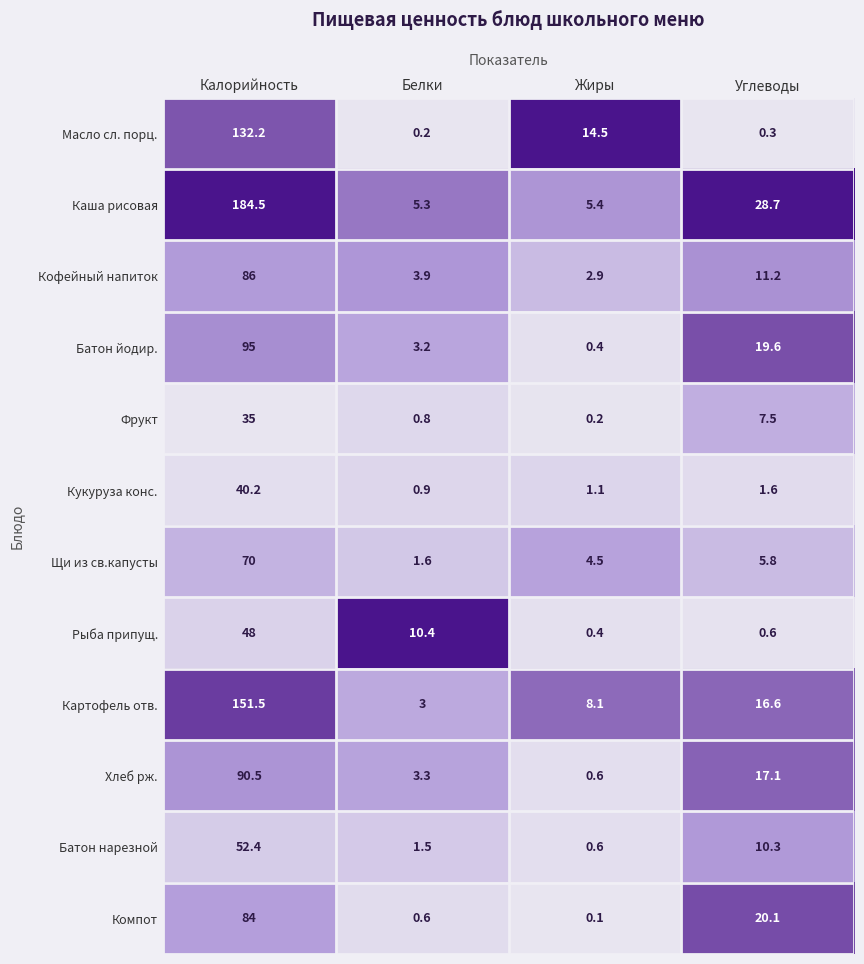

What is the approximate value of Масло сл. порц. at Жиры?

14.5